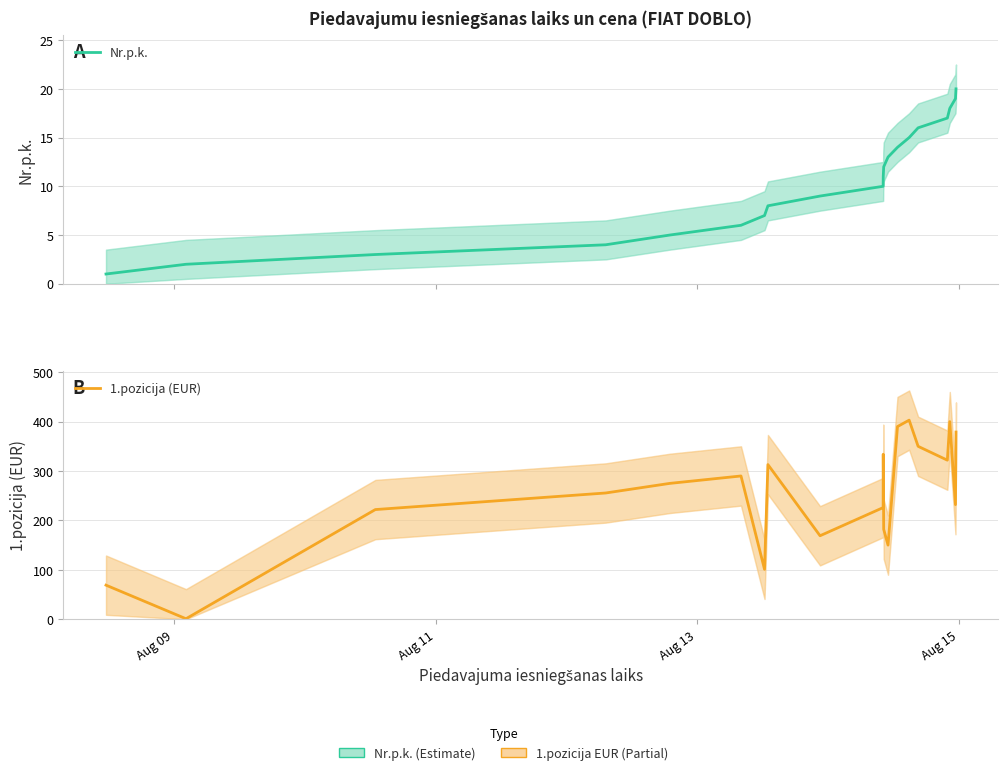

At how many categories does at least one series exceed 291?

8